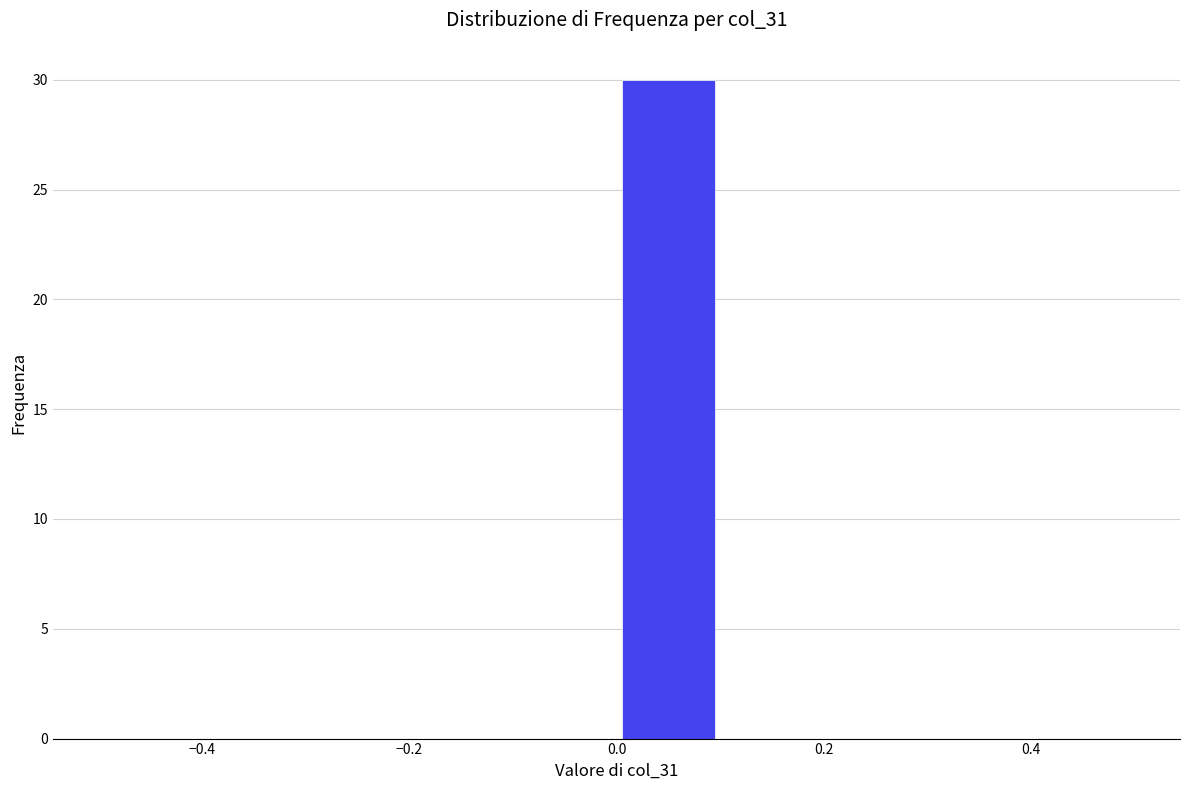

Reading left to right, transcribe this chart: for each bar, give the range it covers on the x-axis and its height. The values are not printed on the chart, so give them approximately, as read against the axis.

-0.5 to -0.4: 0
-0.4 to -0.3: 0
-0.3 to -0.2: 0
-0.2 to -0.1: 0
-0.1 to 0.0: 0
0.0 to 0.1: 30
0.1 to 0.2: 0
0.2 to 0.3: 0
0.3 to 0.4: 0
0.4 to 0.5: 0